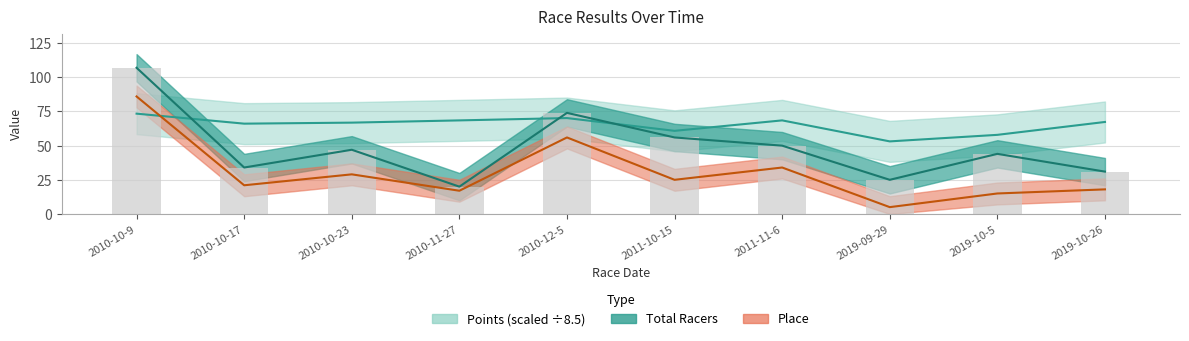

Reading left to right, list all the values displayed in this chart.

Place: 86.0	21.0	29.0	17.0	56.0	25.0	34.0	5.0	15.0	18.0
Total Racers: 107.0	34.0	47.0	20.0	74.0	56.0	50.0	25.0	44.0	31.0
Points: 73.4	66.1	66.8	68.5	70.2	60.8	68.5	53.1	57.9	67.3